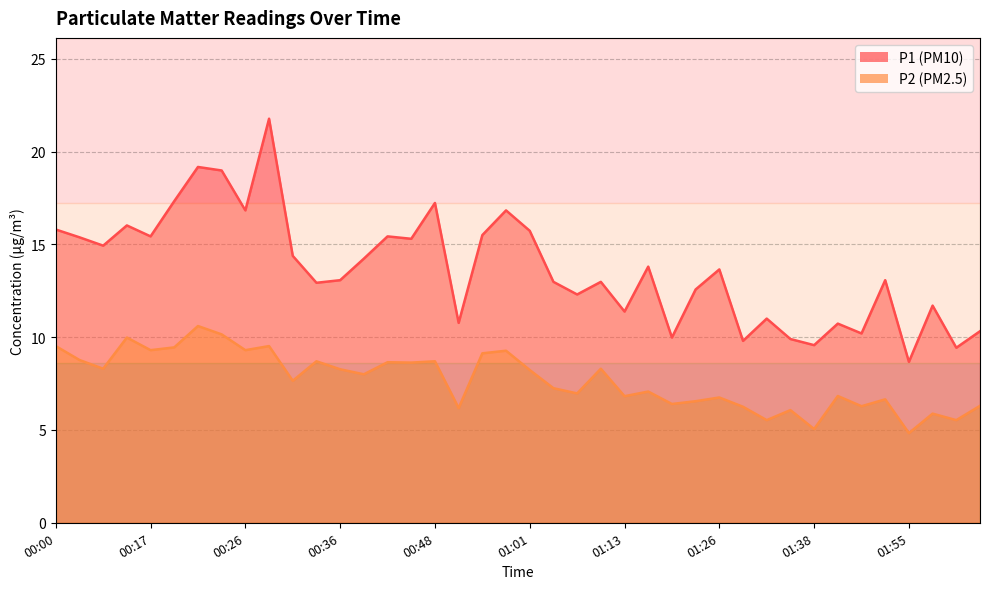

Which category has the lowest value in the P1 series?

01:55